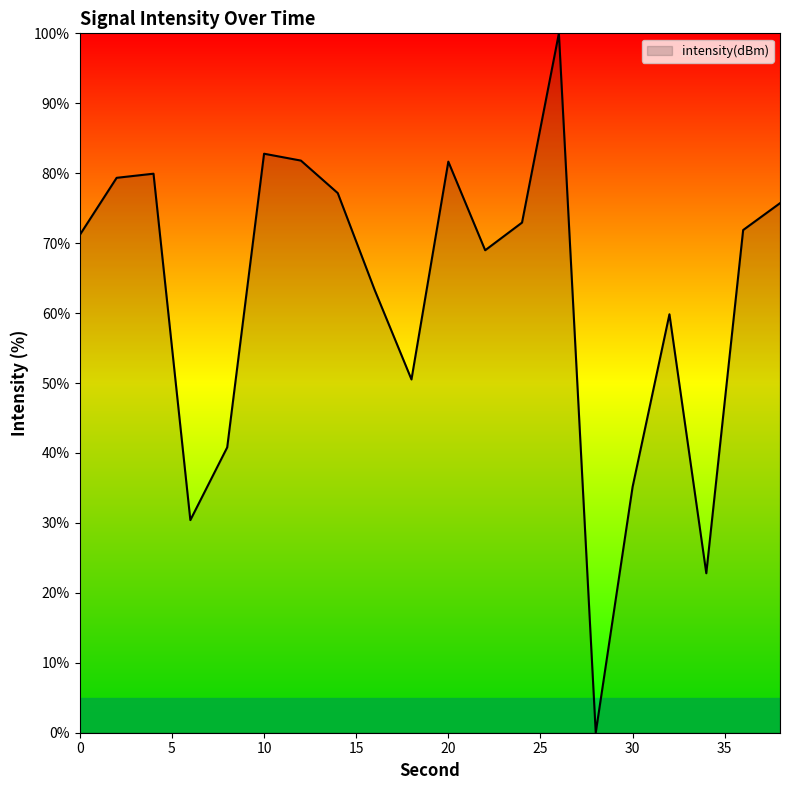

True or false: there are more than 0 points higher than both neighbors.

True